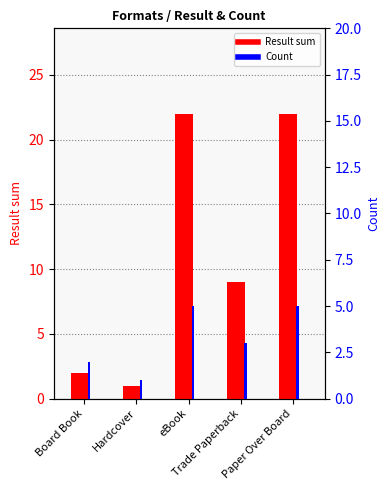

What is the label of the 4th bar from the left?

Trade Paperback